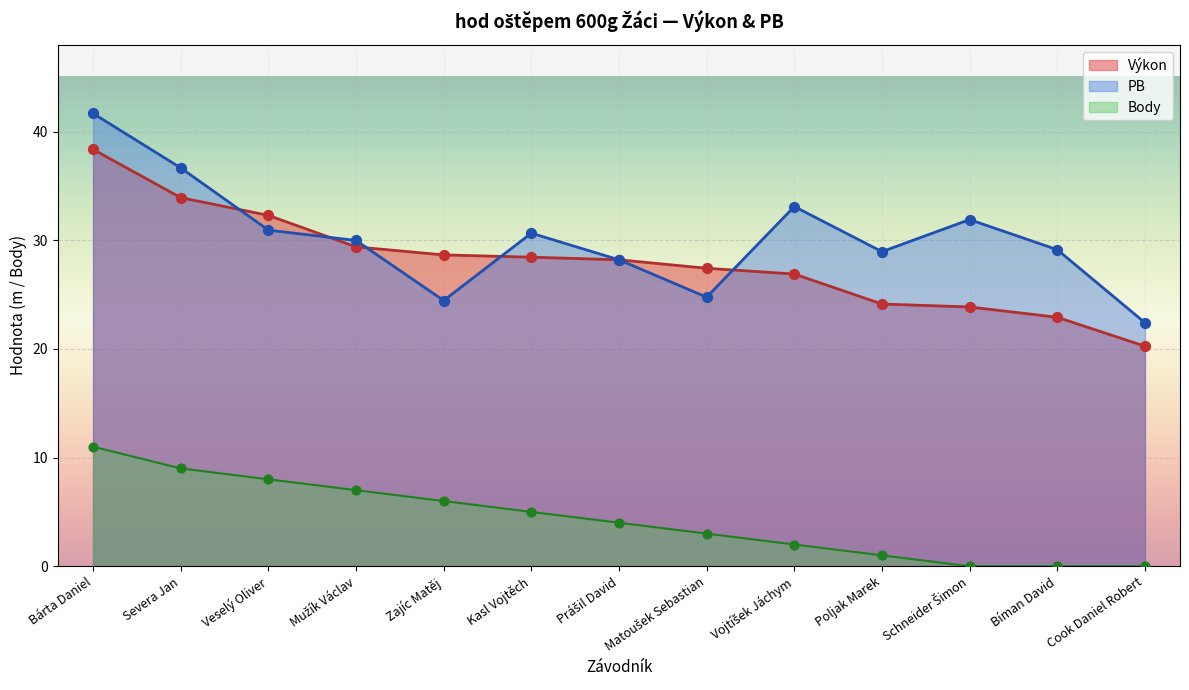

Which series reaches the minimum Y coordinate?

Body